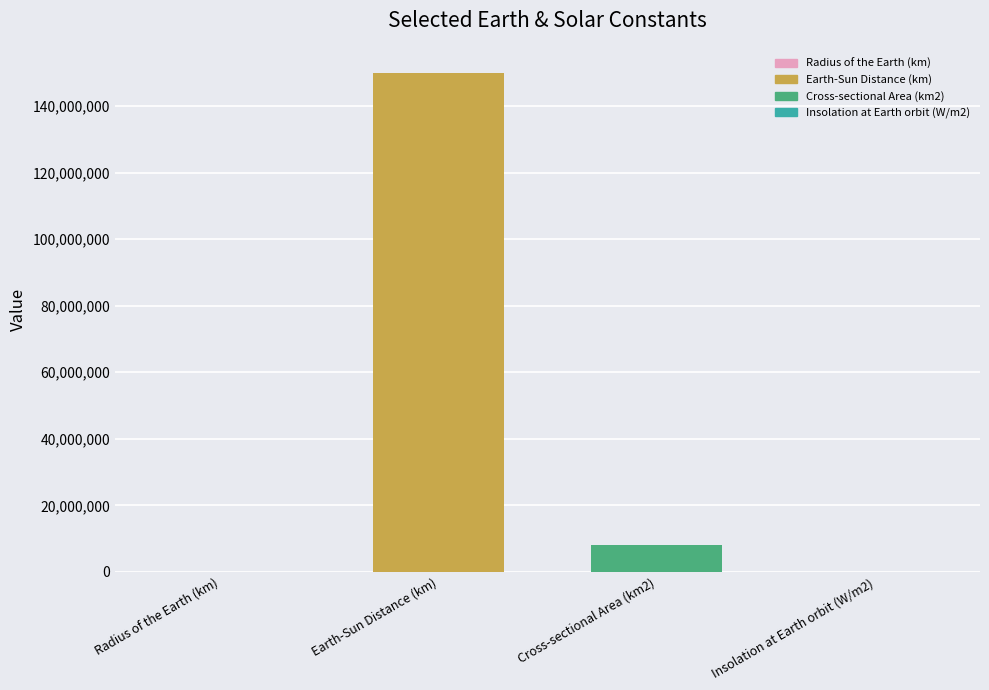

Approximately how many times larger is the value at Earth-Sun Distance (km) compared to Insolation at Earth orbit (W/m2)?

441176.5